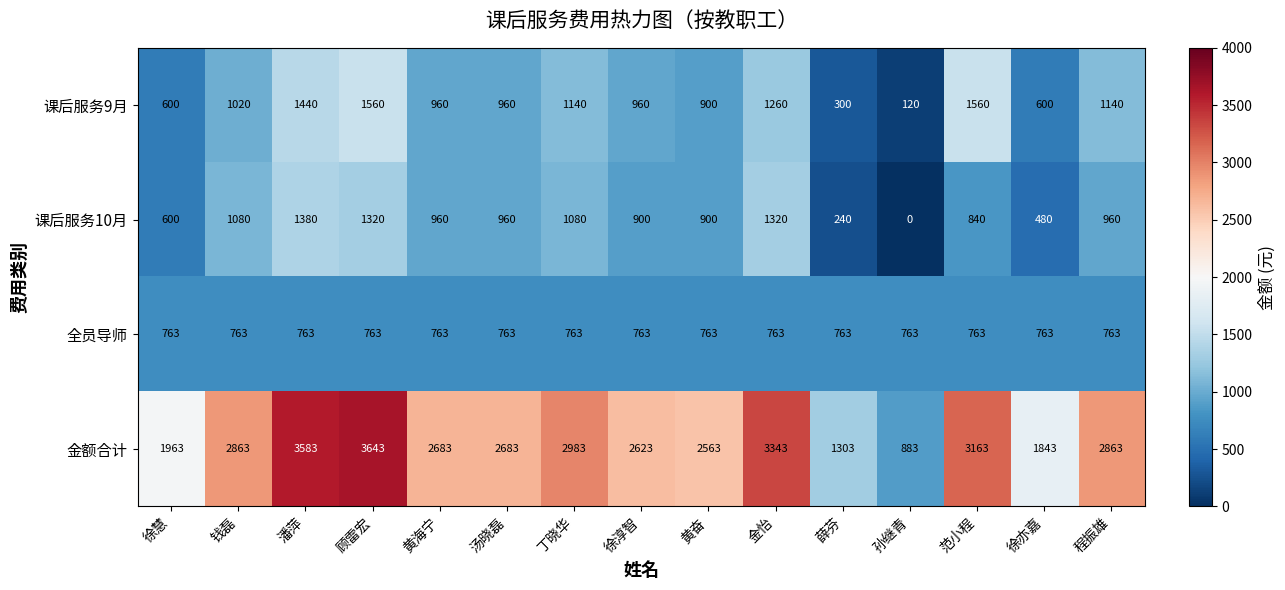

What is the difference between the second highest and second lowest values in the 金额合计 series?

2280